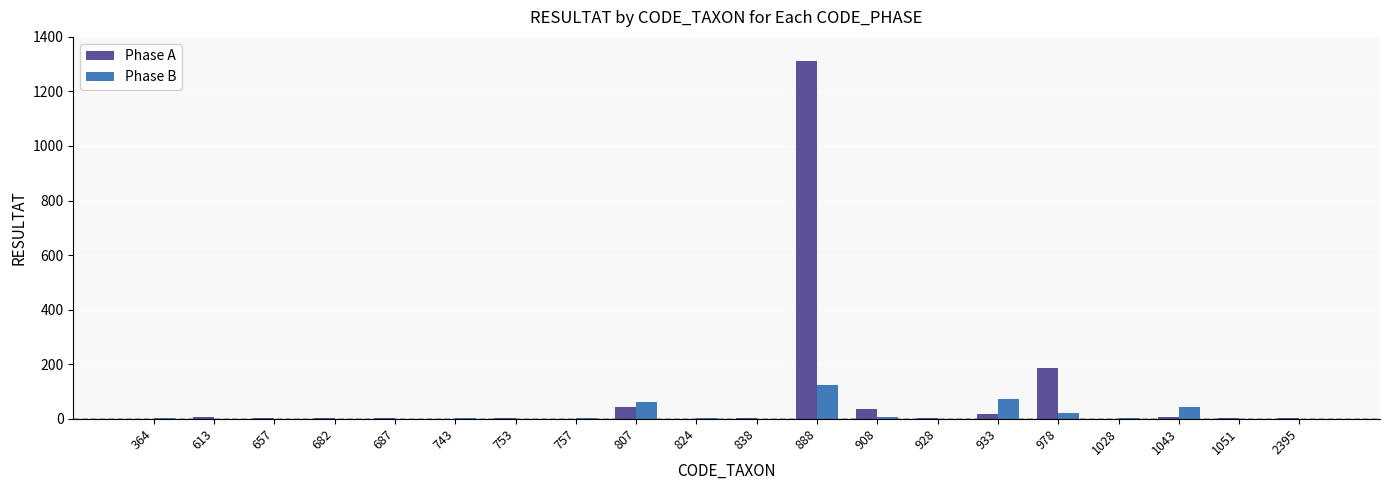

Are the bars grouped side by side (vs. stacked)?

Yes